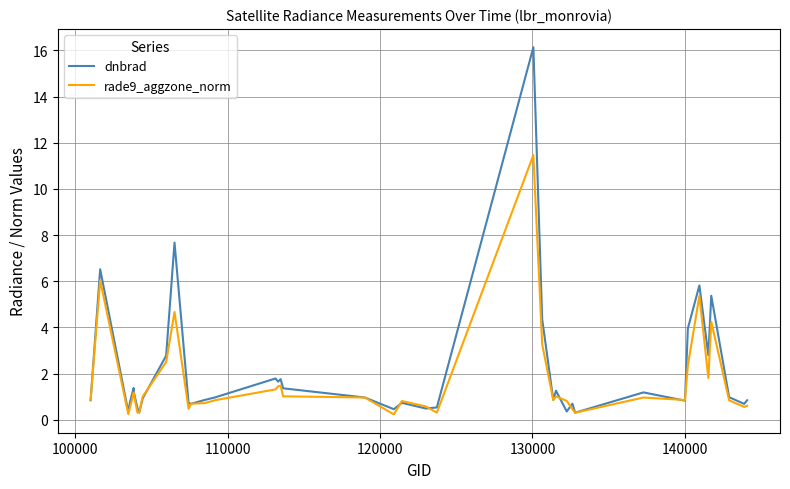

List the series in order of their peak value, highest first.

dnbrad, rade9_aggzone_norm